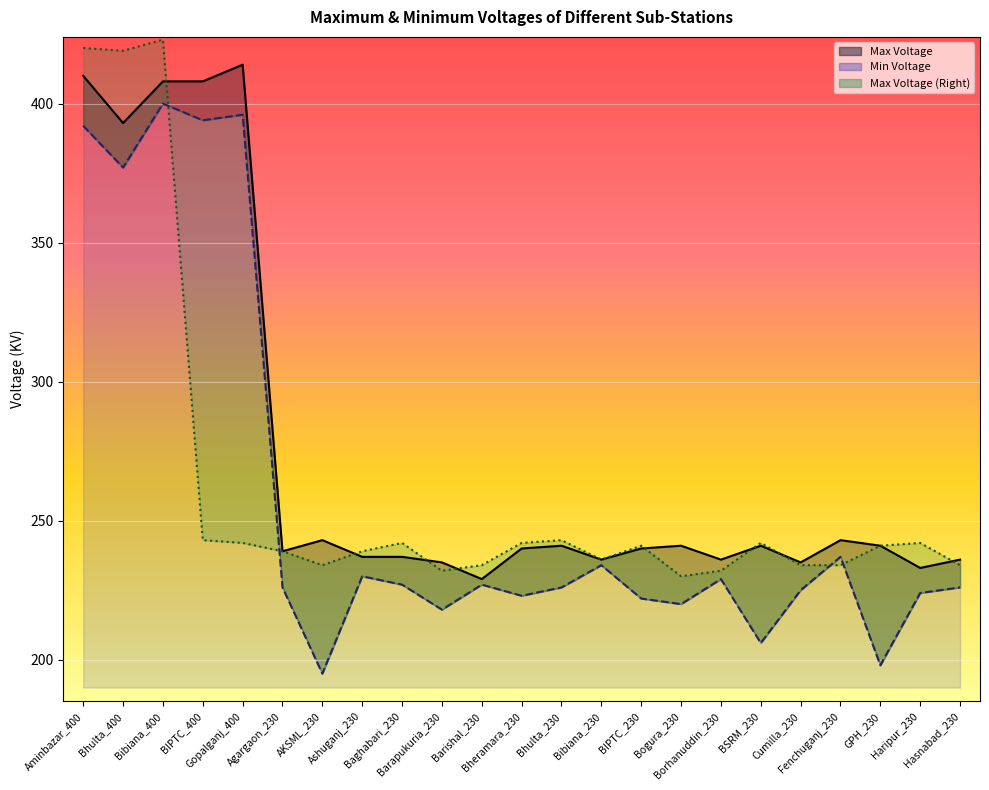

Reading left to right, list all the values displayed in this chart.

Max Voltage: Aminbazar_400=410	Bhulta_400=393	Bibiana_400=408	BIPTC_400=408	Gopalganj_400=414	Agargaon_230=239	AKSML_230=243	Ashuganj_230=237	Baghabari_230=237	Barapukuria_230=235	Barishal_230=229	Bheramara_230=240	Bhulta_230=241	Bibiana_230=236	BIPTC_230=240	Bogura_230=241	Borhanuddin_230=236	BSRM_230=241	Cumilla_230=235	Fenchuganj_230=243	GPH_230=241	Haripur_230=233	Hasnabad_230=236
Min Voltage: Aminbazar_400=392	Bhulta_400=377	Bibiana_400=400	BIPTC_400=394	Gopalganj_400=396	Agargaon_230=226	AKSML_230=195	Ashuganj_230=230	Baghabari_230=227	Barapukuria_230=218	Barishal_230=227	Bheramara_230=223	Bhulta_230=226	Bibiana_230=234	BIPTC_230=222	Bogura_230=220	Borhanuddin_230=229	BSRM_230=206	Cumilla_230=225	Fenchuganj_230=237	GPH_230=198	Haripur_230=224	Hasnabad_230=226
Max Voltage (Right): Aminbazar_400=420	Bhulta_400=419	Bibiana_400=423	BIPTC_400=243	Gopalganj_400=242	Agargaon_230=239	AKSML_230=234	Ashuganj_230=239	Baghabari_230=242	Barapukuria_230=232	Barishal_230=234	Bheramara_230=242	Bhulta_230=243	Bibiana_230=236	BIPTC_230=241	Bogura_230=230	Borhanuddin_230=232	BSRM_230=242	Cumilla_230=234	Fenchuganj_230=234	GPH_230=241	Haripur_230=242	Hasnabad_230=234